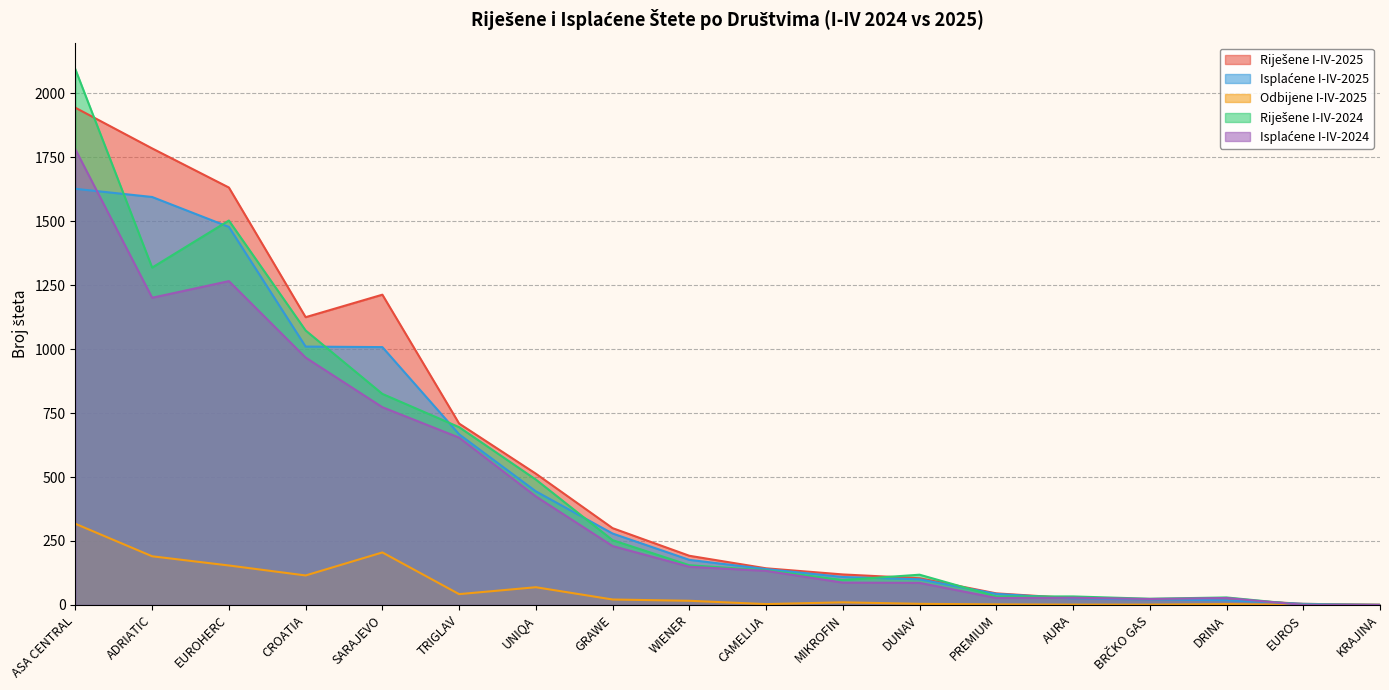

The value of Riješene I-IV-2025 at BRČKO GAS is 22. True or false?

True